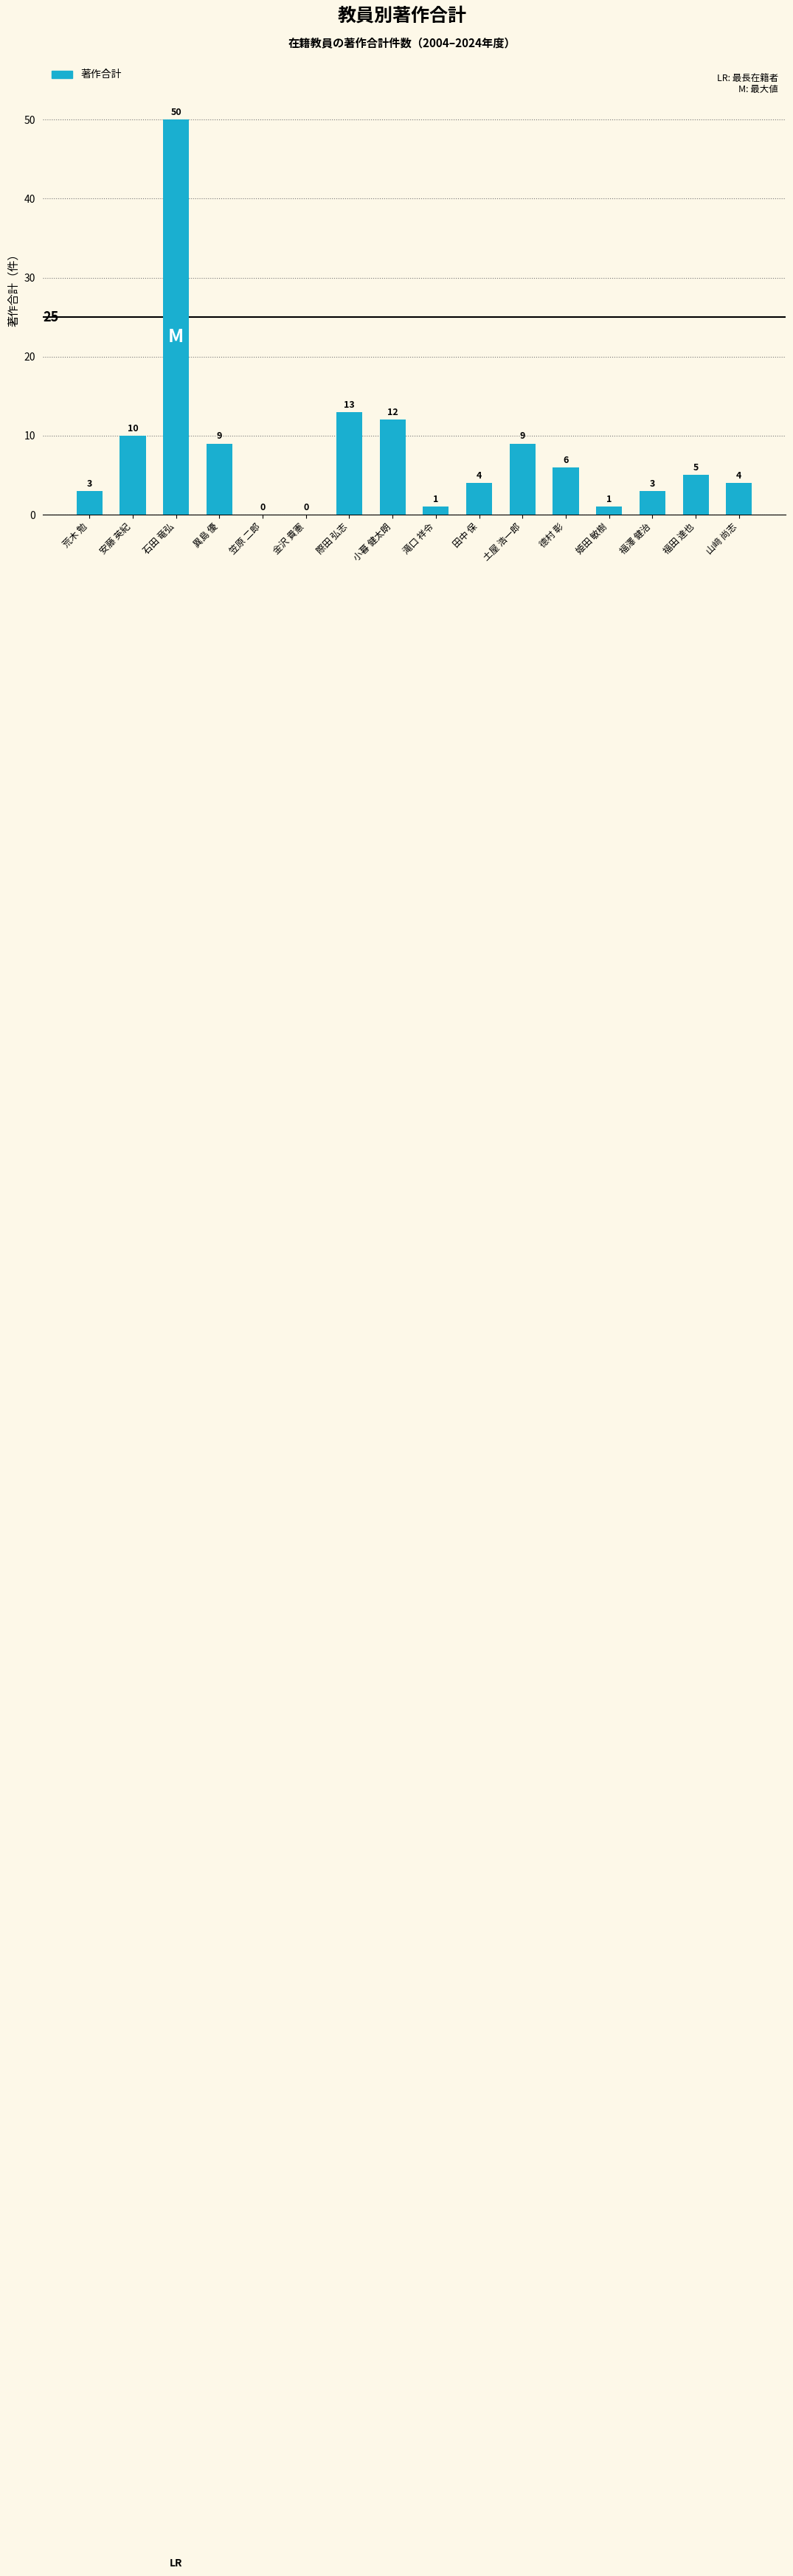

Reading left to right, transcribe all the data shown in this chart.

3	10	50	9	0	0	13	12	1	4	9	6	1	3	5	4